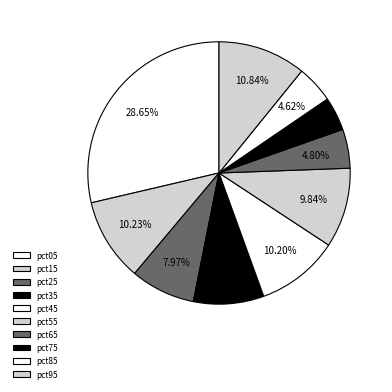

To the nearest percent, what portion does pct75 represent?

4%